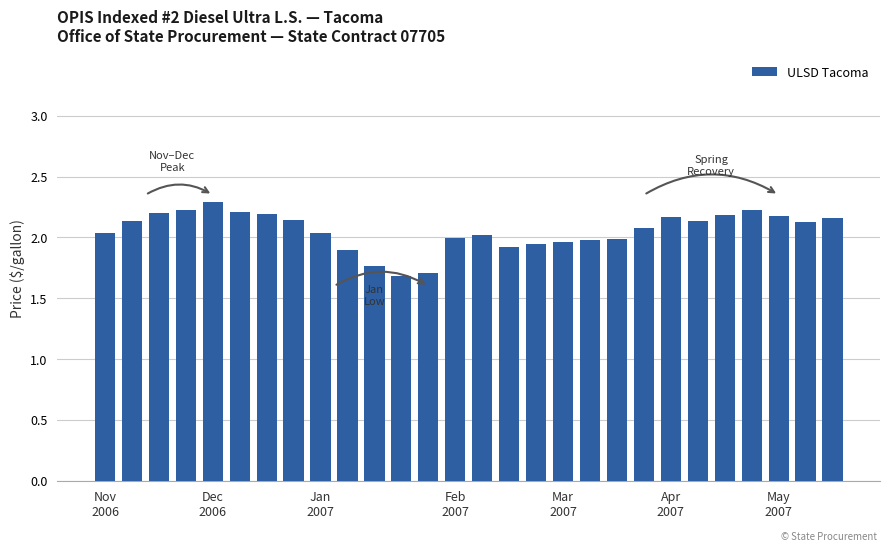

What is the smallest value displayed?

1.7